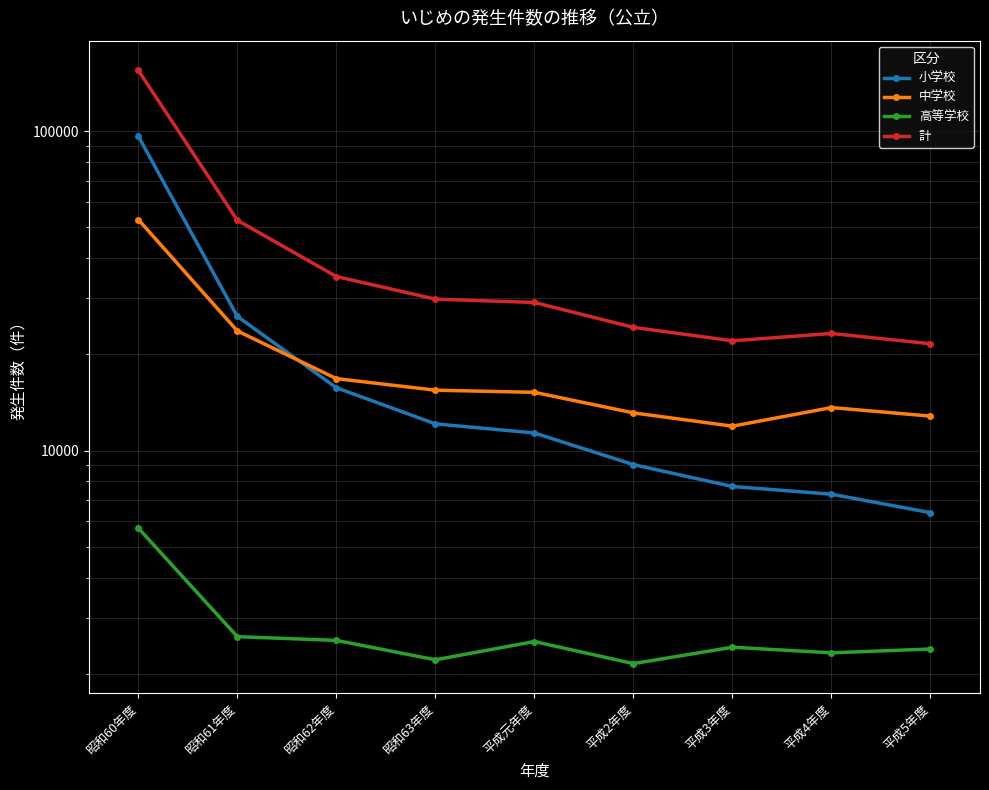

True or false: 小学校 and 計 cross at least once.

False